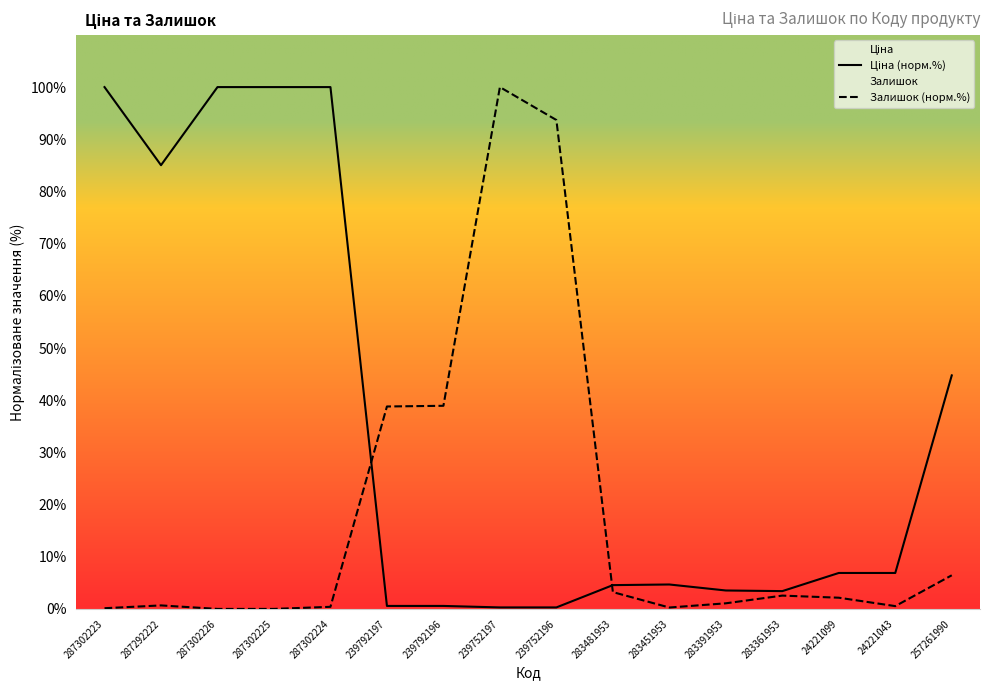

How many lines are shown in the chart?

2